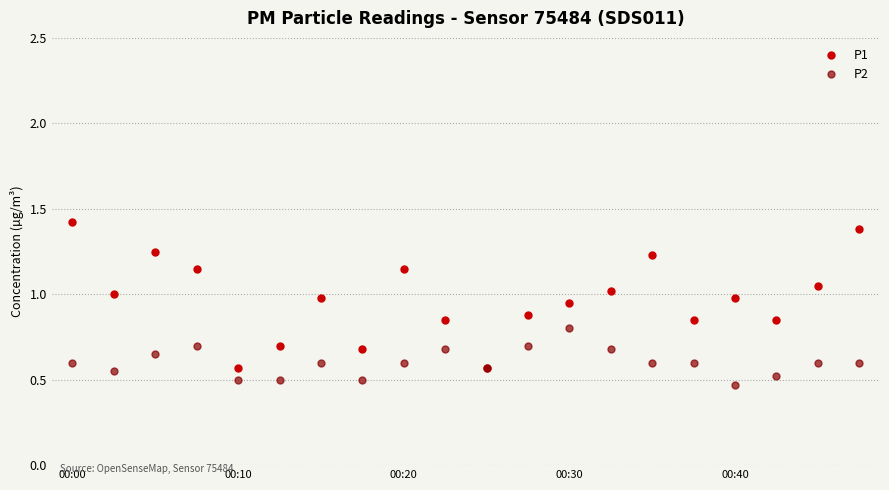

Which series has the largest total across all categories?

P1